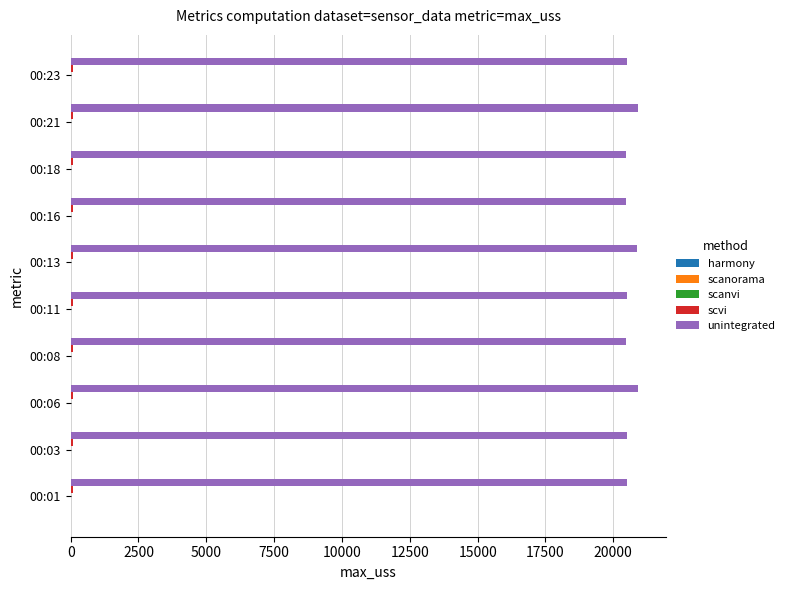

Count the number of data series in this chart.

5